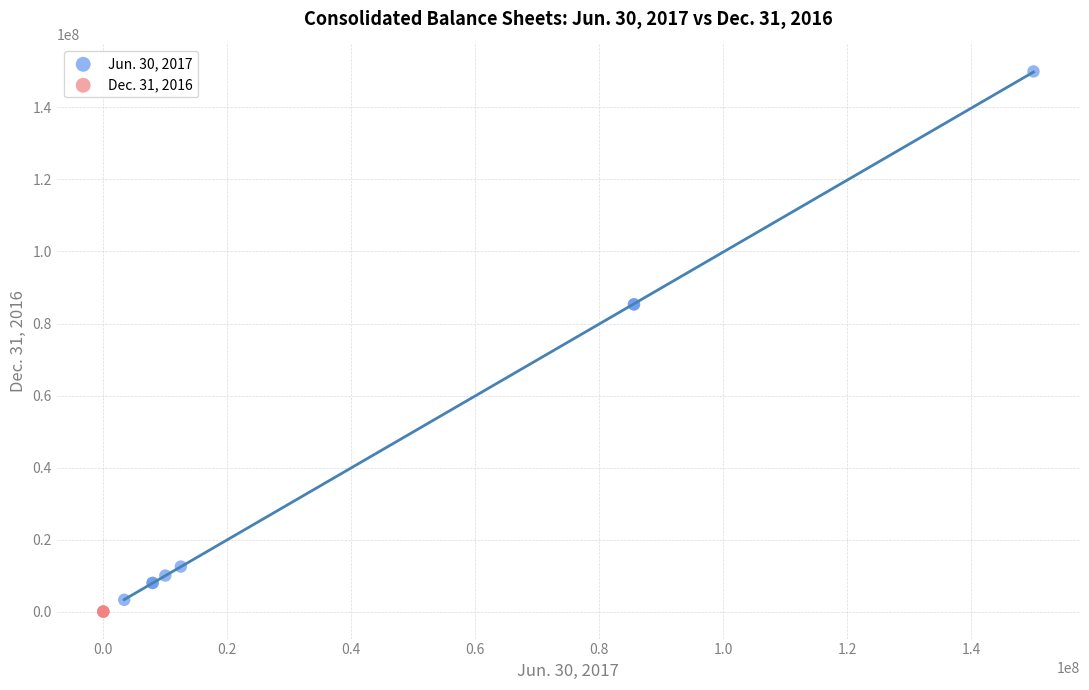

Which series contains the highest Y value?

Jun. 30, 2017